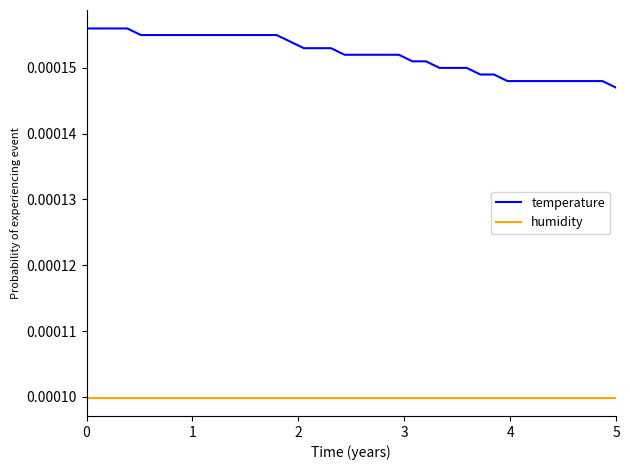

List the series in order of their overall mean, highest first.

temperature, humidity